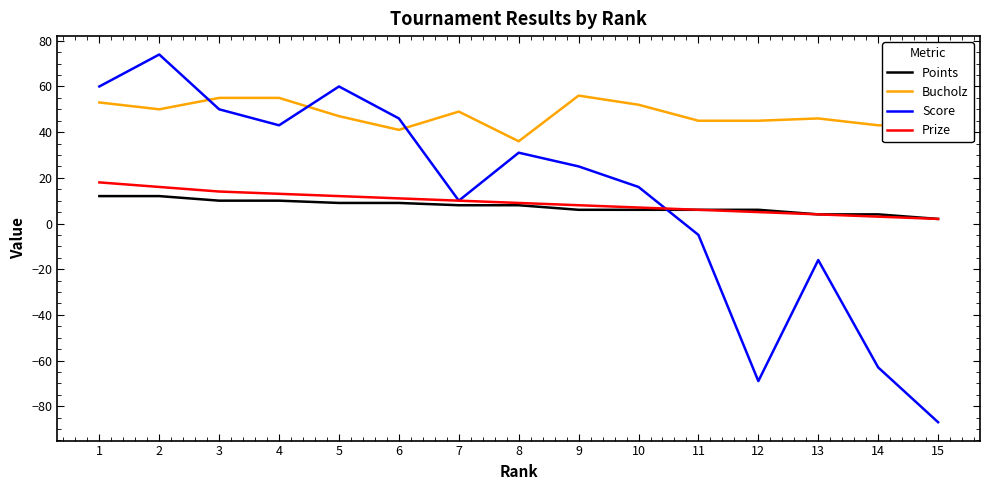

Does the chart display data point markers on the line(s)?

No